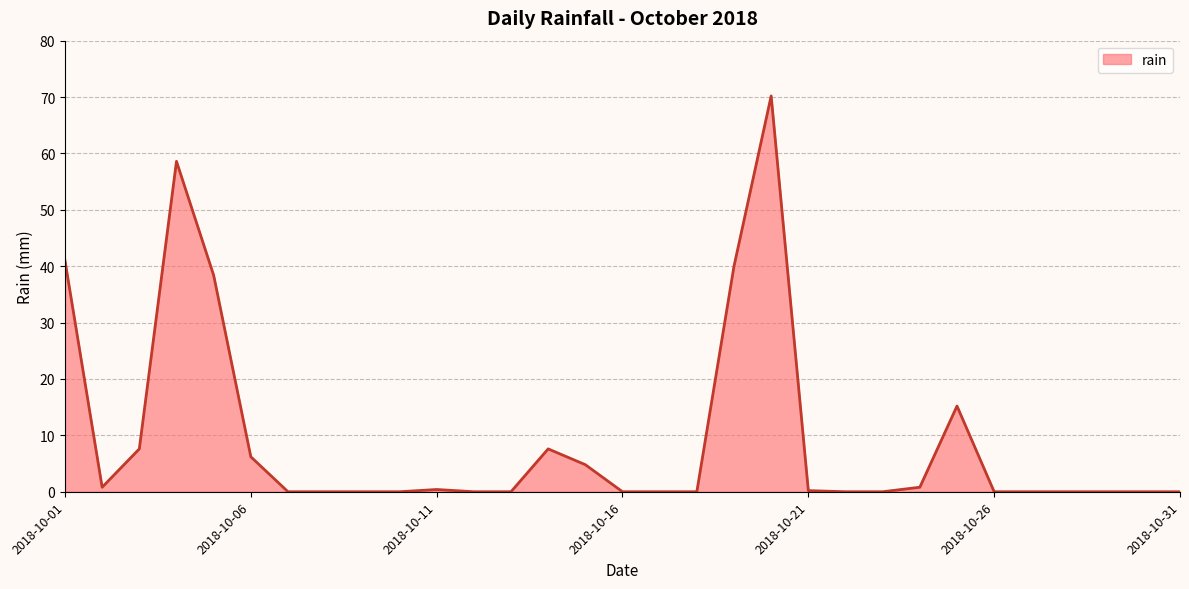

How many lines are shown in the chart?

1